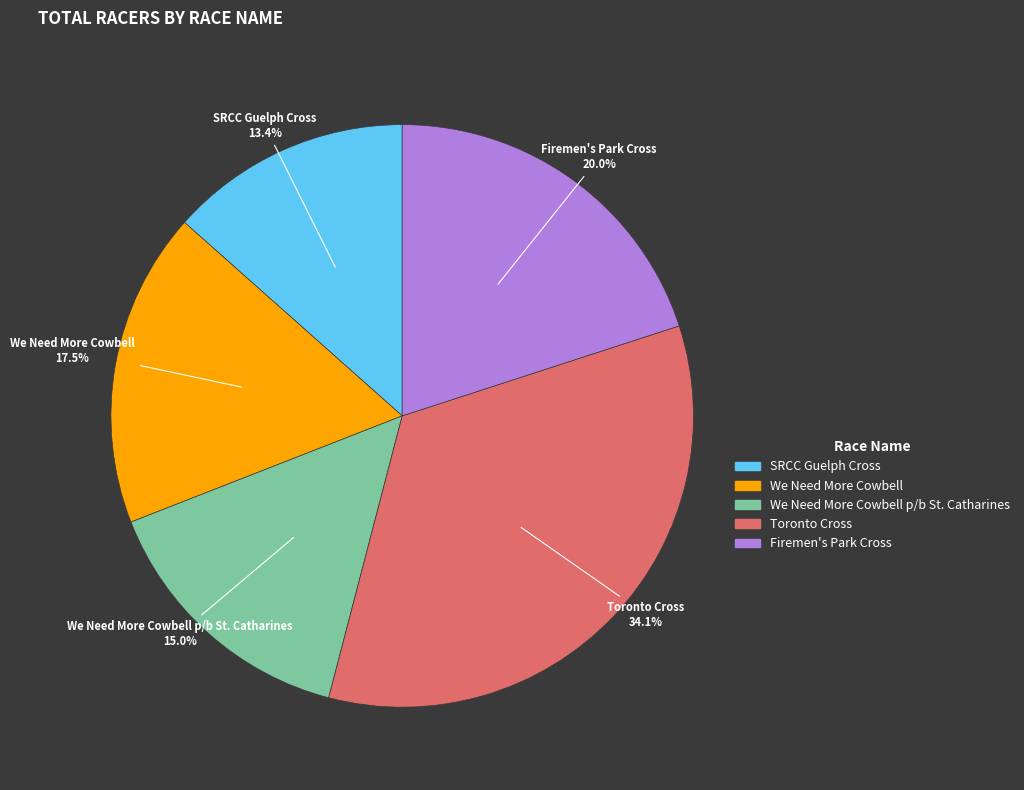

Does any single category account for the majority?

No